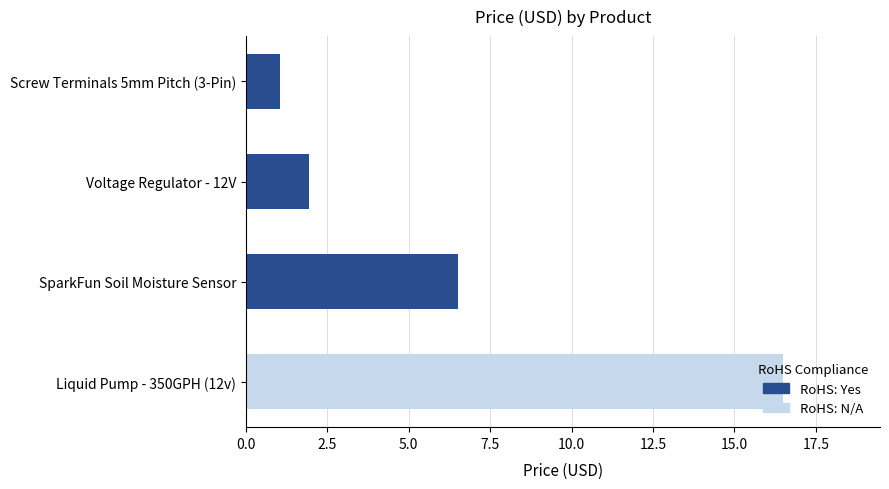

What is the smallest value displayed?

1.1